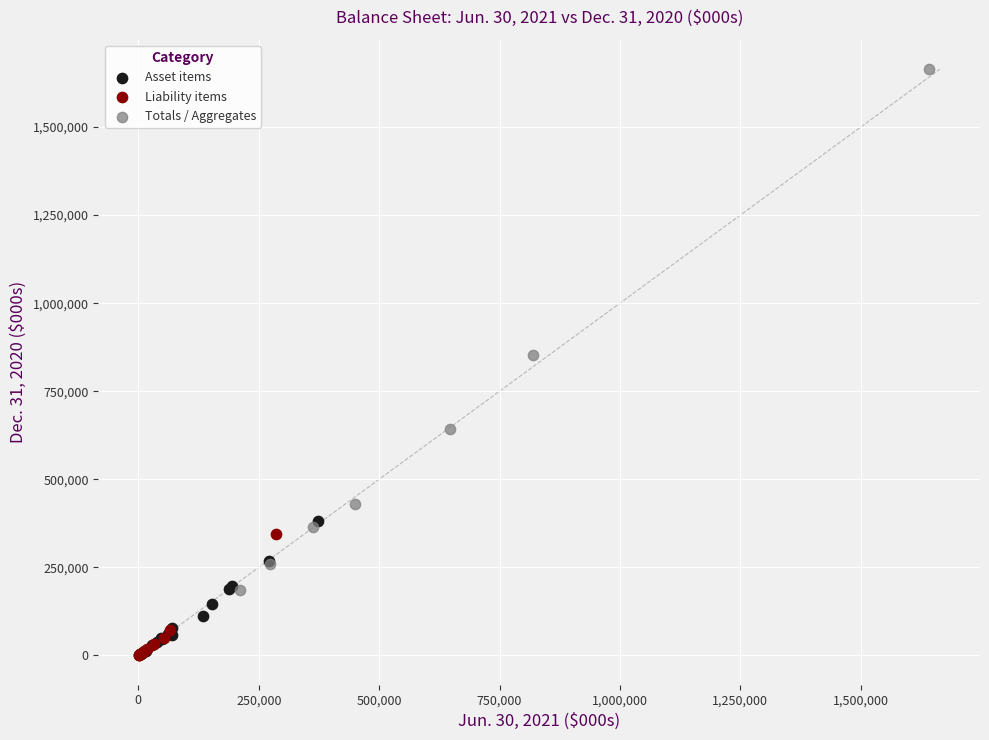

Which series has the largest Y range (max minus min)?

Totals / Aggregates